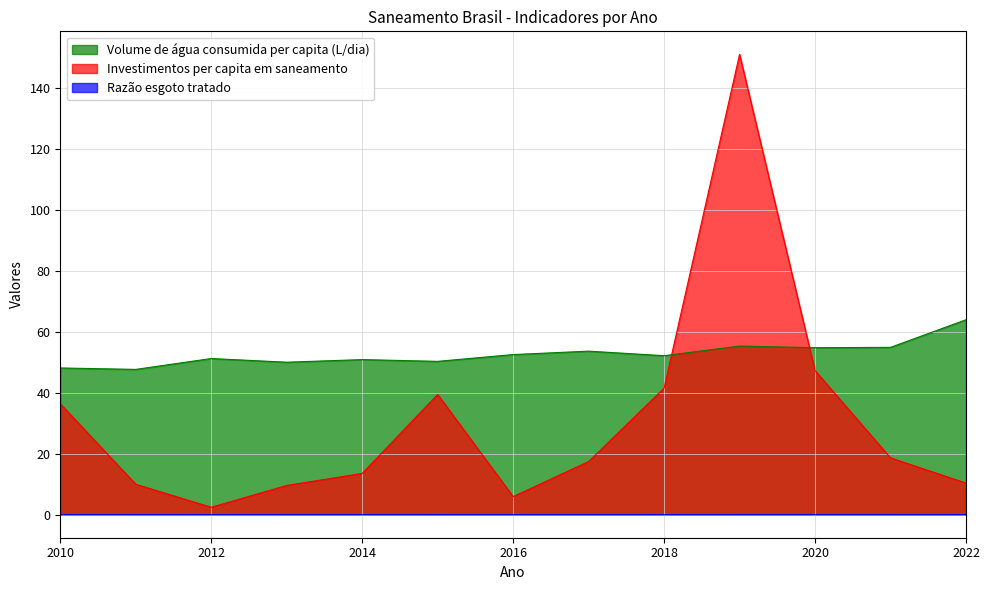

How many lines are shown in the chart?

3